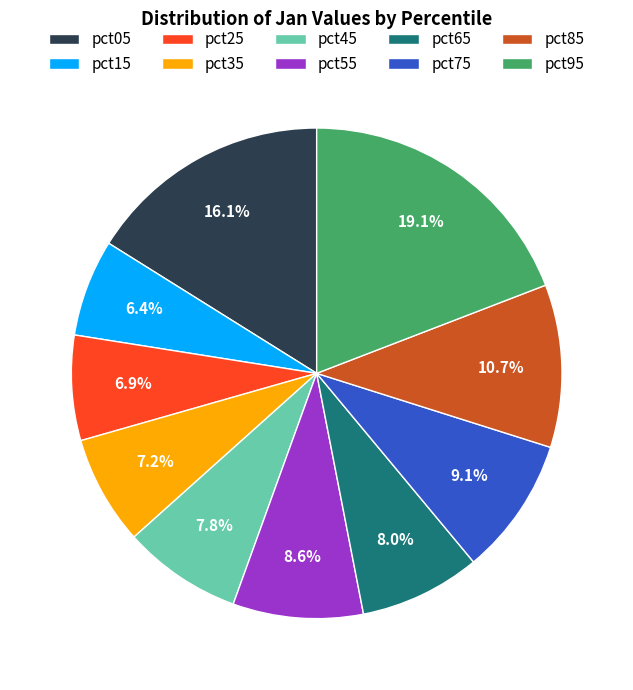

How many slices are in this pie chart?

10